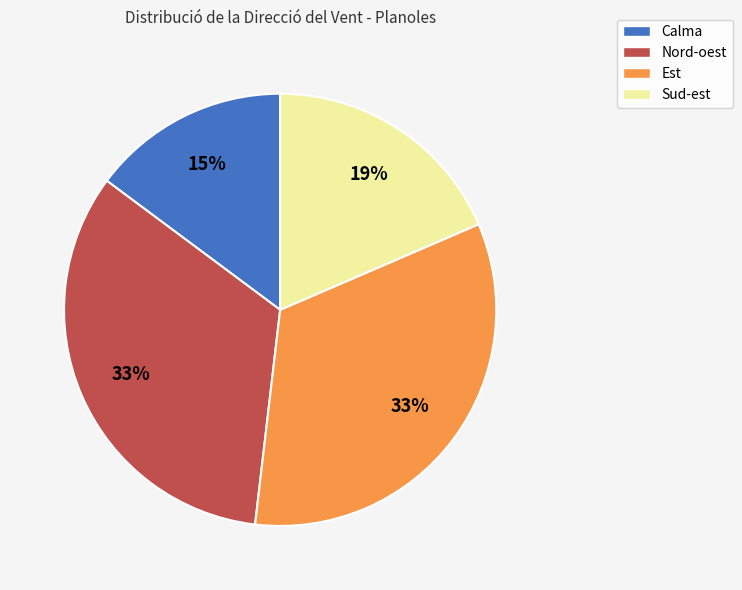

Do Calma and Est together represent more than half of the pie?

No